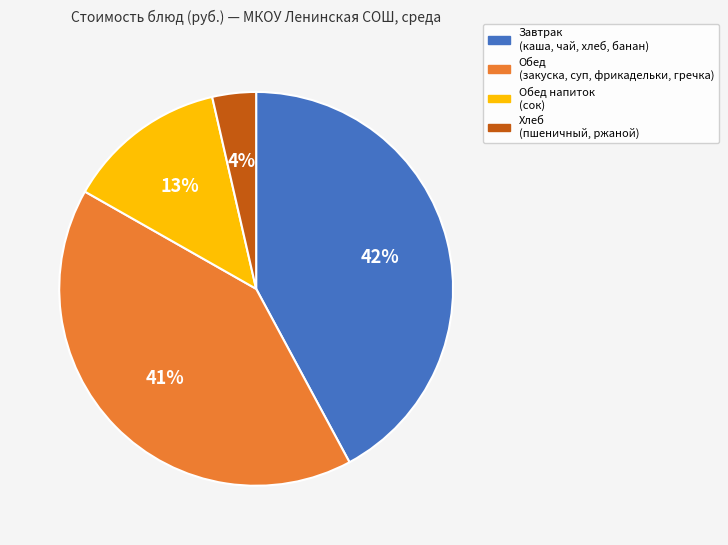

Between Обед (закуска, суп, фрикадельки, гречка) and Обед напиток (сок), which is larger?

Обед (закуска, суп, фрикадельки, гречка)